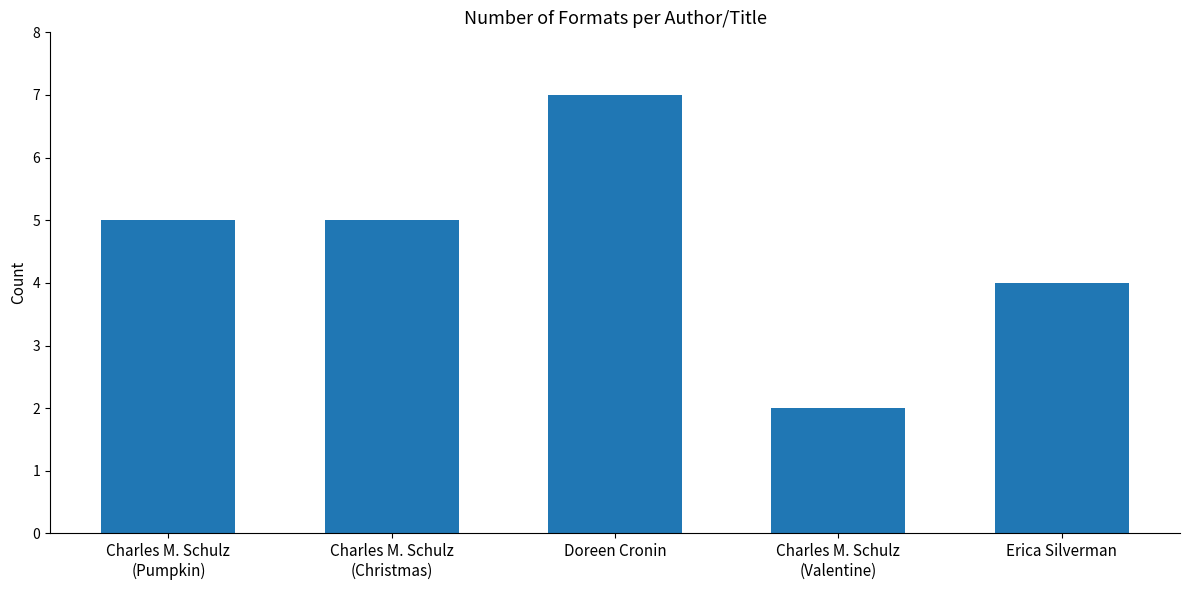

How many values are between 4 and 5?

3